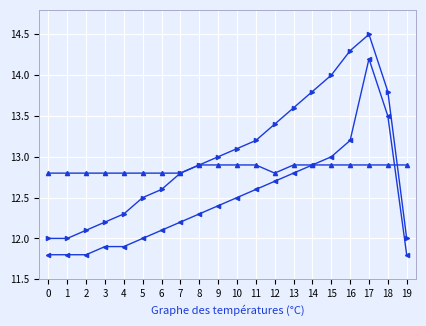

At which category does the chart reach its peak across all series?

17